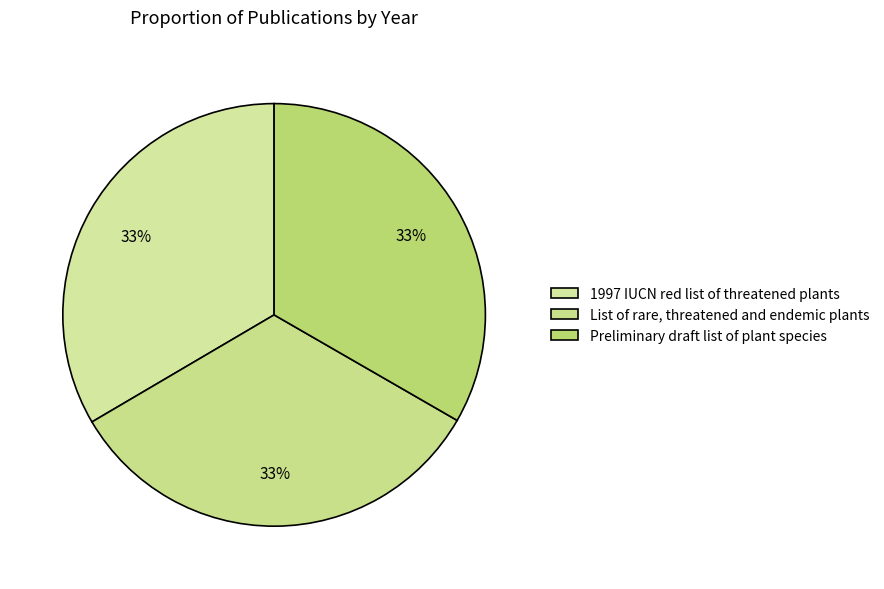

Is it true that 1997 IUCN red list of threatened plants is 33% of the pie?

True